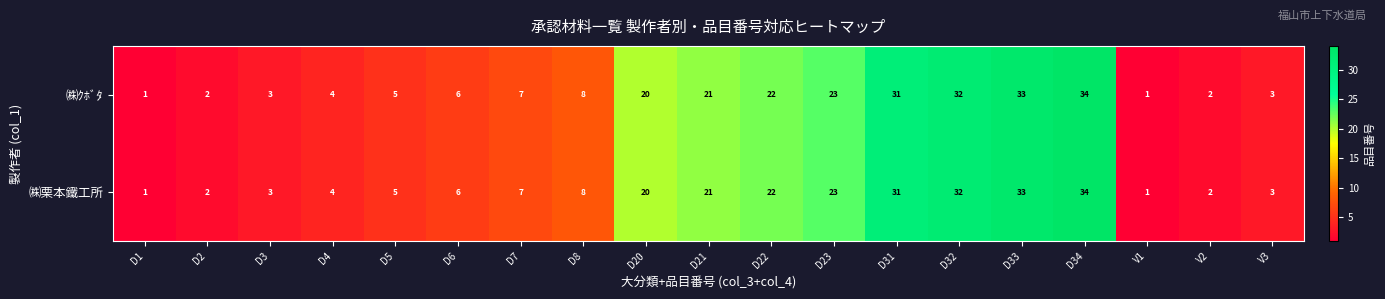

Where is ㈱ｸﾎﾞﾀ nearest to the value 17?

D20